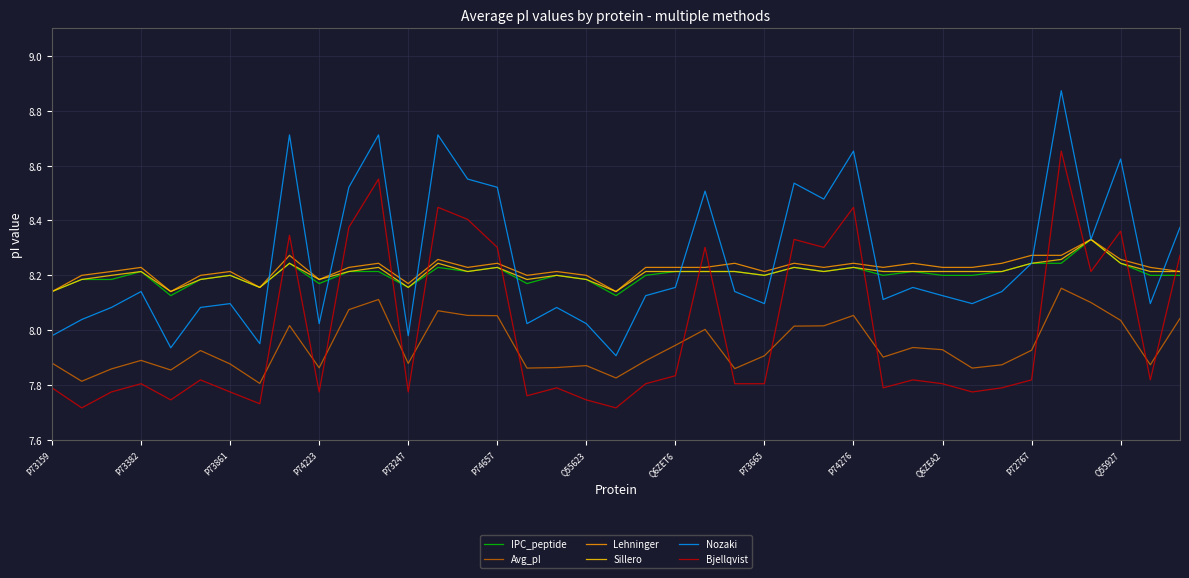

After their last crossing, which series has the higher values: Sillero or Nozaki?

Nozaki